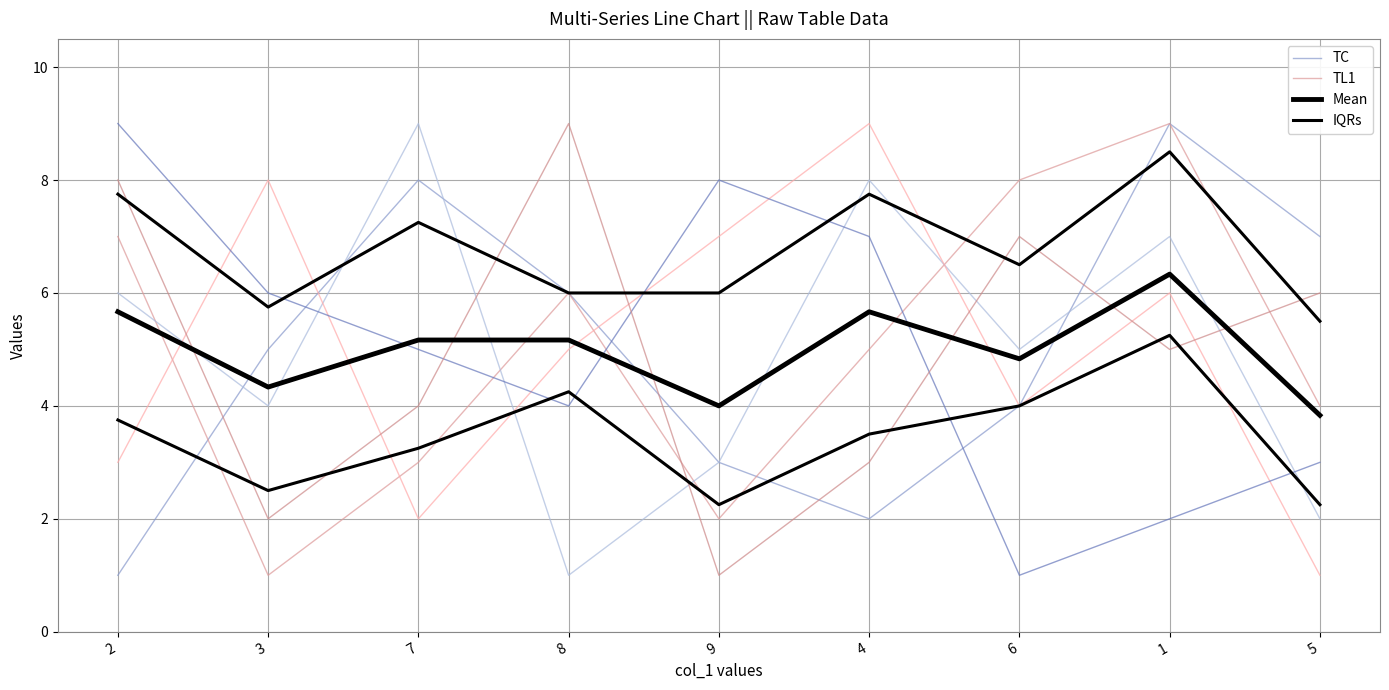

What is the sum of the TC values at 7 and 8?

14.0